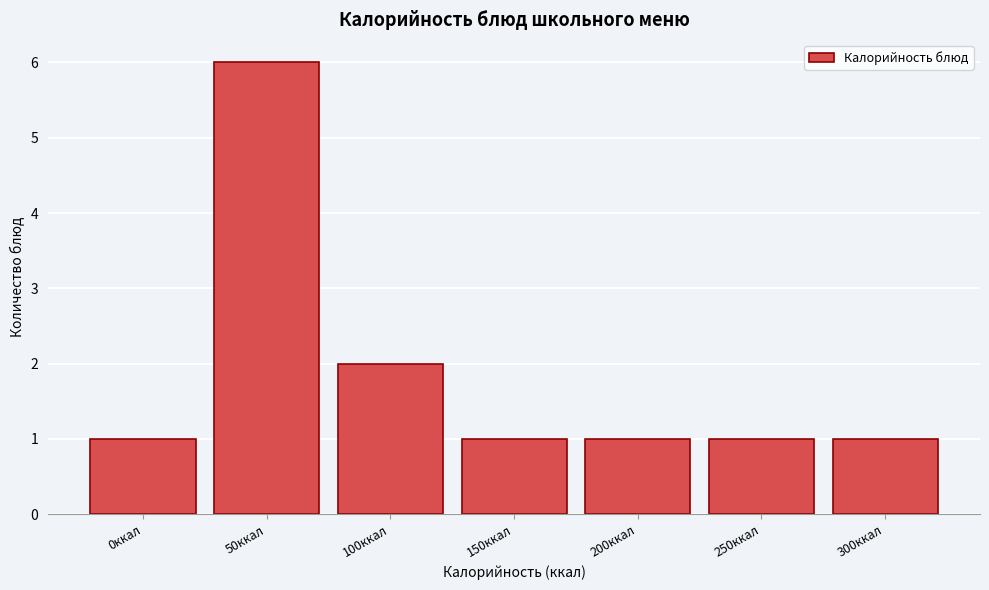

Reading left to right, extract all data points from this chart.

1	6	2	1	1	1	1